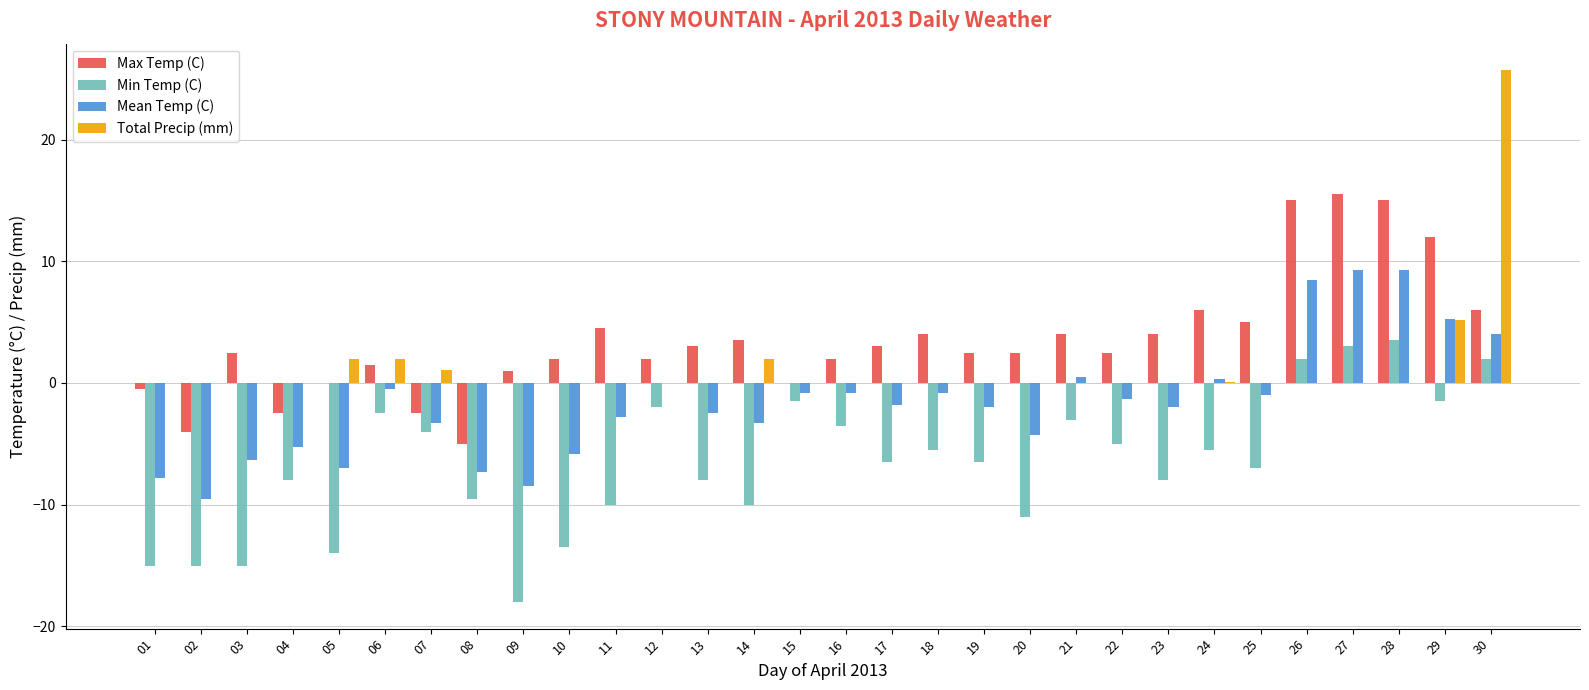

What is the sum of all Max Temp (C) values?

104.5